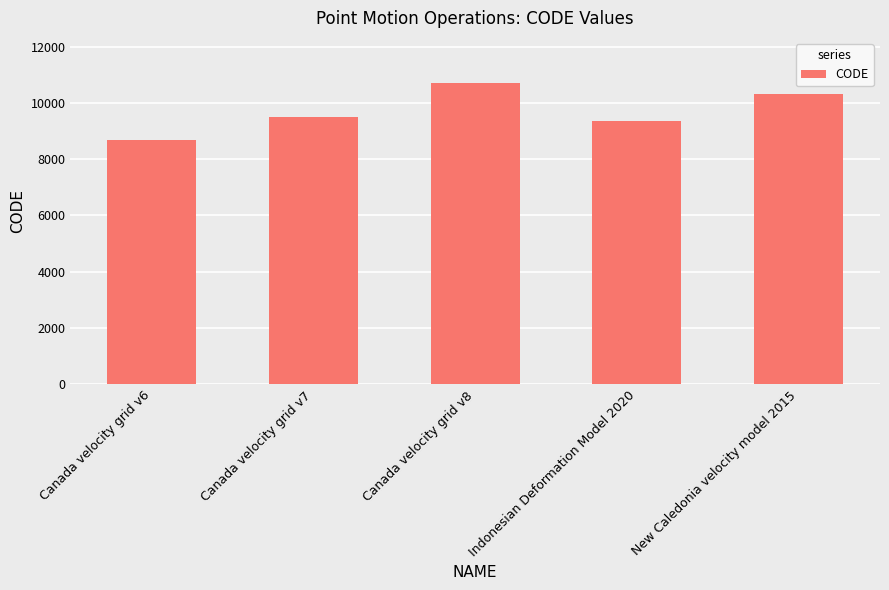

Reading left to right, list all the values displayed in this chart.

Canada velocity grid v6=8676	Canada velocity grid v7=9483	Canada velocity grid v8=10707	Indonesian Deformation Model 2020=9375	New Caledonia velocity model 2015=10323